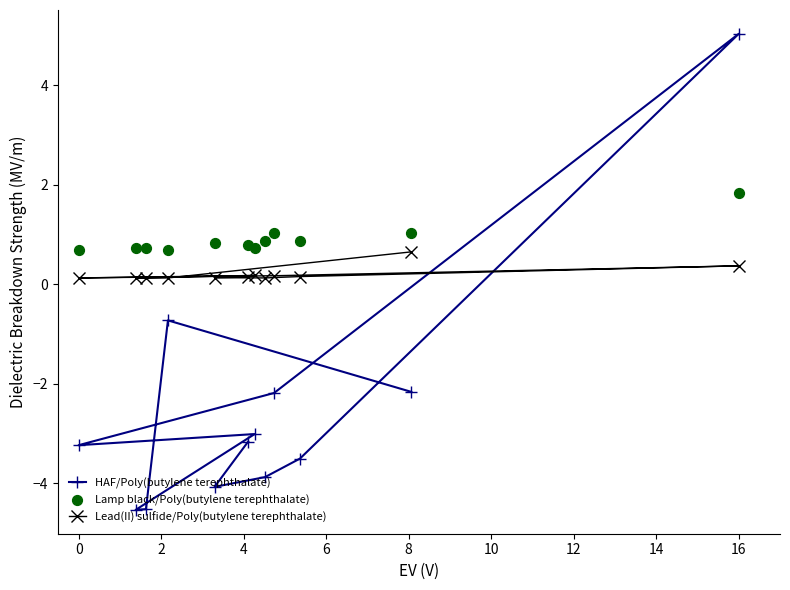

Which series has the largest total across all categories?

Lamp black/Poly(butylene terephthalate)